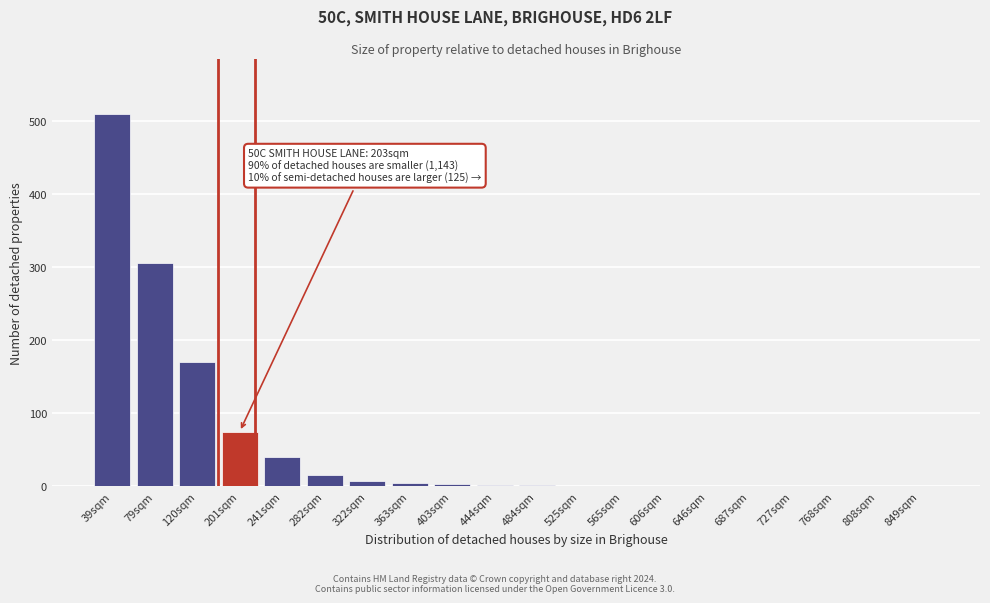

What is the sum of the values at 849sqm and 282sqm?

15